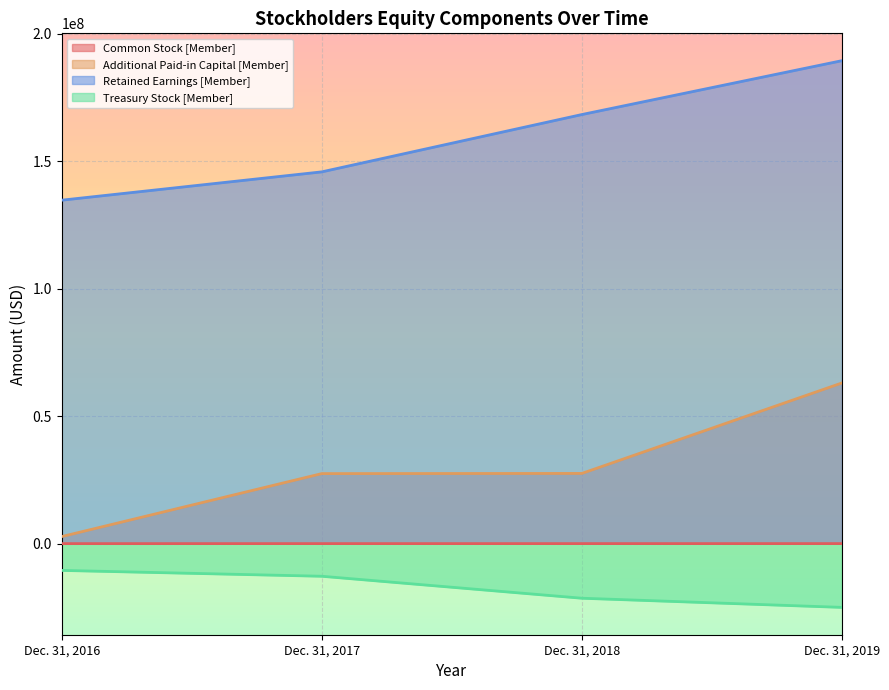

Reading left to right, what are all the values shown in this chart?

Common Stock [Member]: Dec. 31, 2016=67000	Dec. 31, 2017=74000	Dec. 31, 2018=74000	Dec. 31, 2019=79000
Additional Paid-in Capital [Member]: Dec. 31, 2016=2828000	Dec. 31, 2017=27528000	Dec. 31, 2018=27601000	Dec. 31, 2019=63085000
Retained Earnings [Member]: Dec. 31, 2016=134773000	Dec. 31, 2017=145879000	Dec. 31, 2018=168363000	Dec. 31, 2019=189494000
Treasury Stock [Member]: Dec. 31, 2016=-10437000	Dec. 31, 2017=-12730000	Dec. 31, 2018=-21349000	Dec. 31, 2019=-24941000